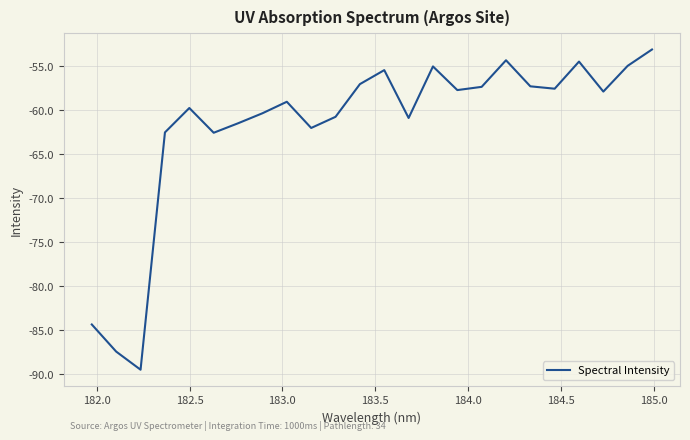

True or false: there are more than 0 points higher than both neighbors.

True